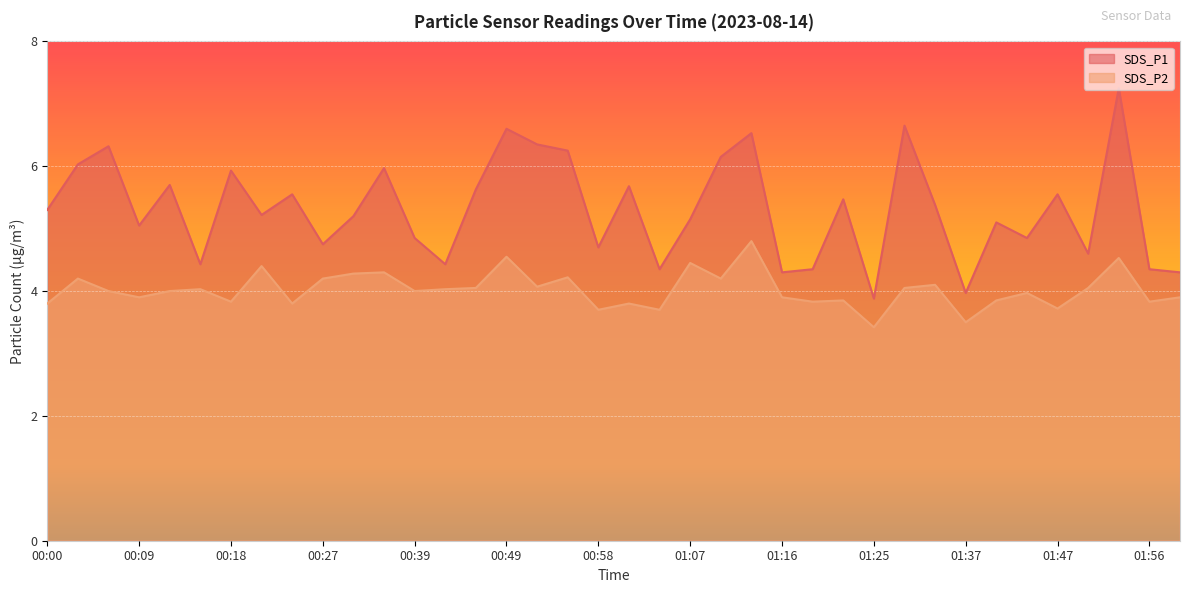

True or false: SDS_P2 and SDS_P1 intersect in this chart.

False